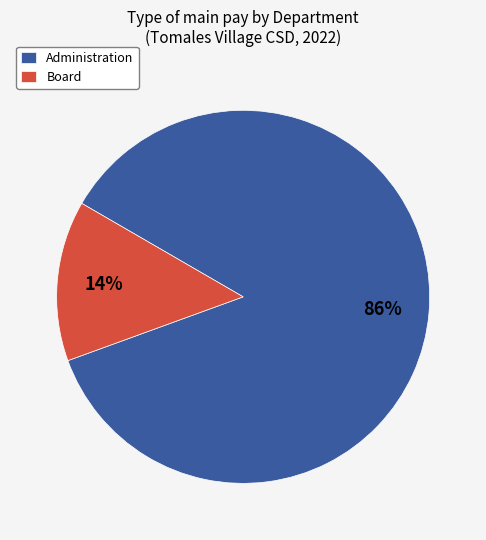

Which slice is the smallest?

Board